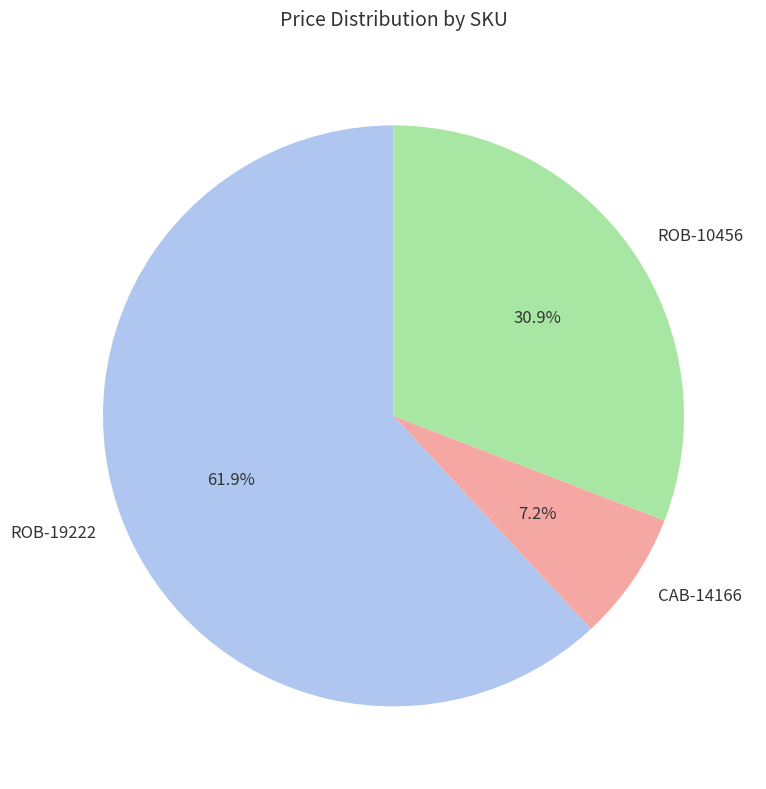

Which slice is the smallest?

CAB-14166